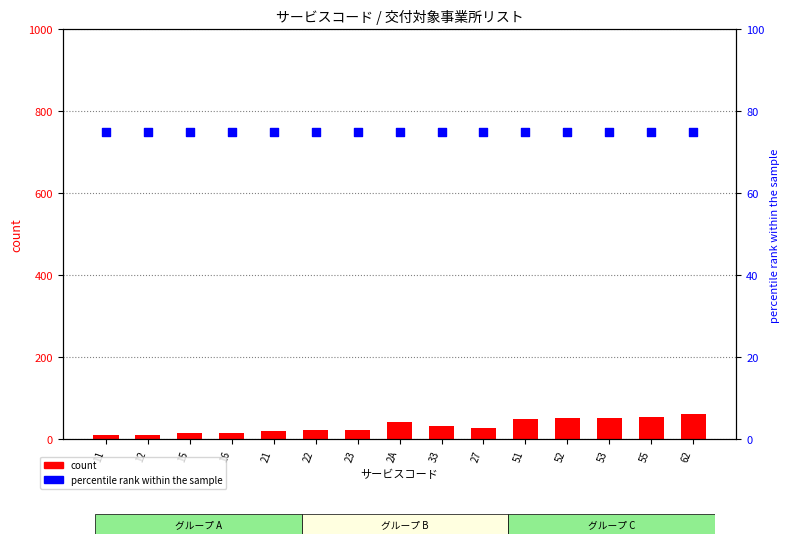

Is the value of count at 22 greater than the value of percentile rank within the sample at 51?

No